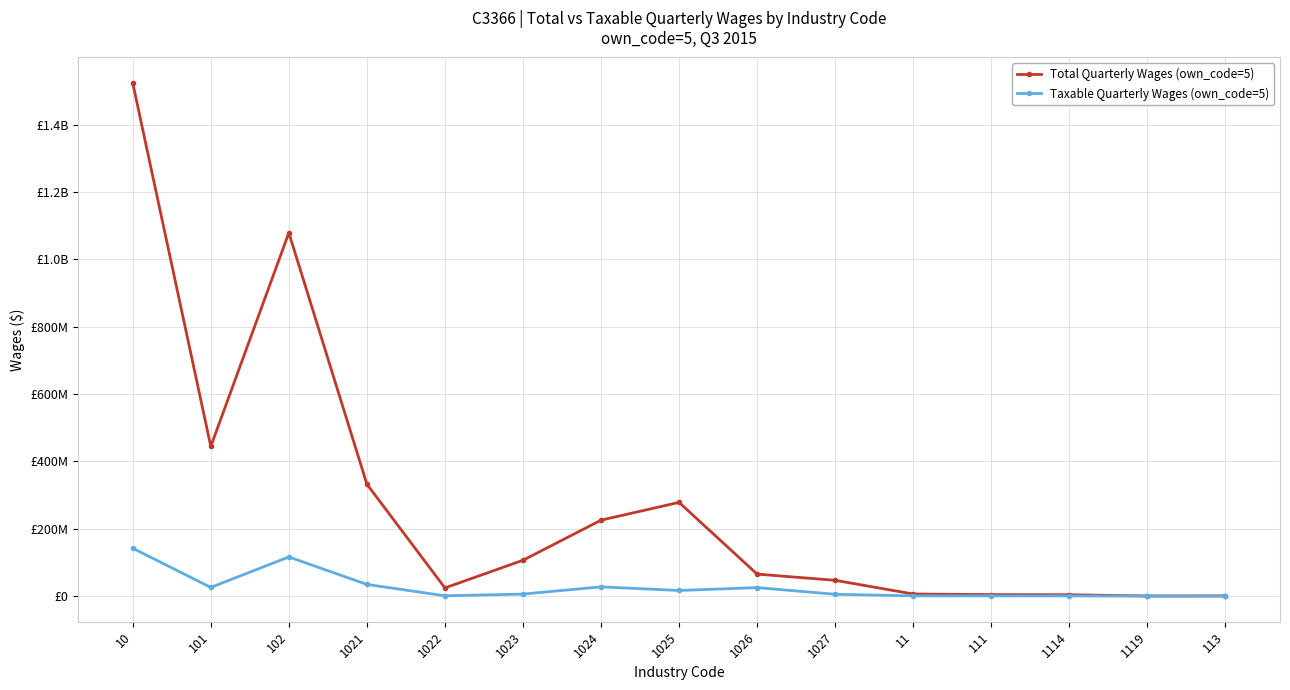

True or false: Taxable Quarterly Wages (own_code=5) and Total Quarterly Wages (own_code=5) cross at least once.

False